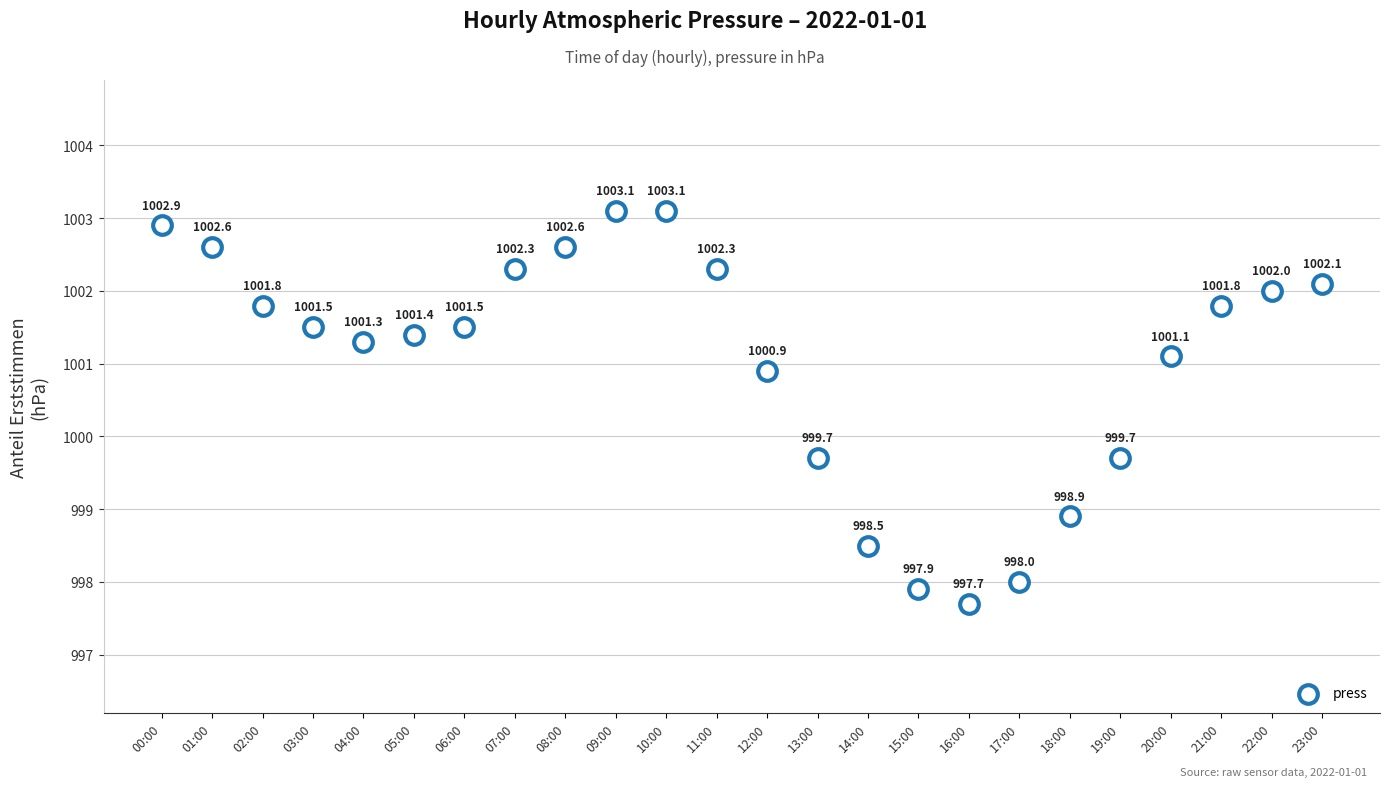

What is the range of Y values (max minus min)?

5.4